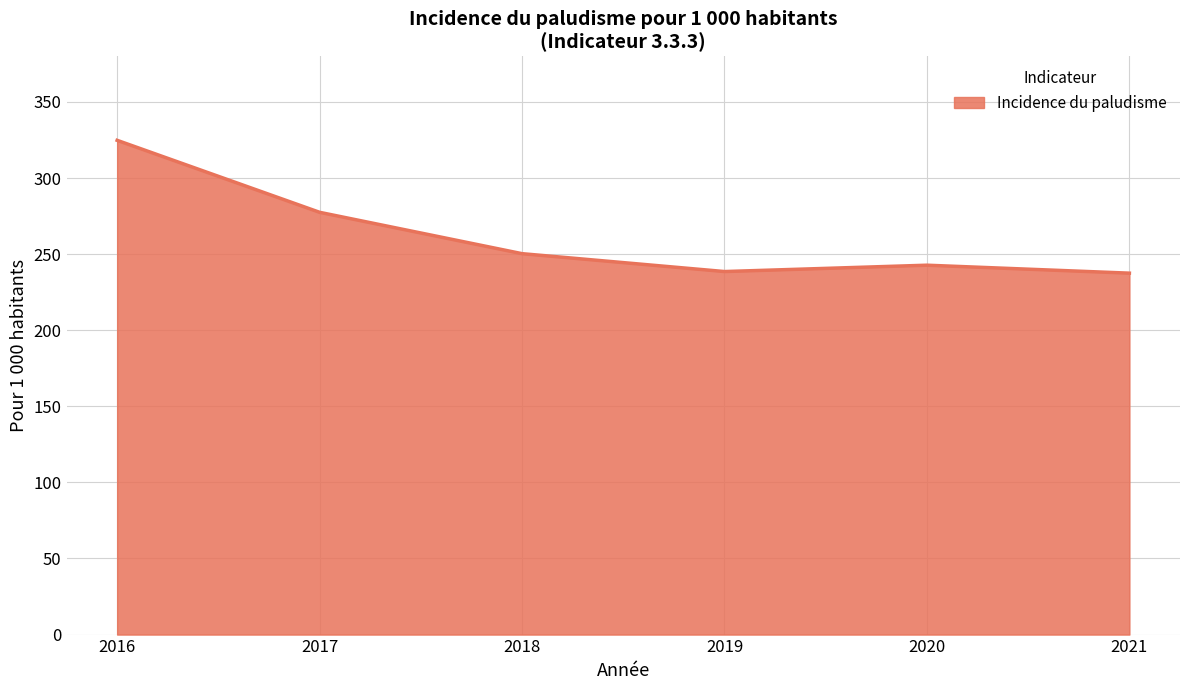

True or false: the data has more than 1 interior local peaks.

False